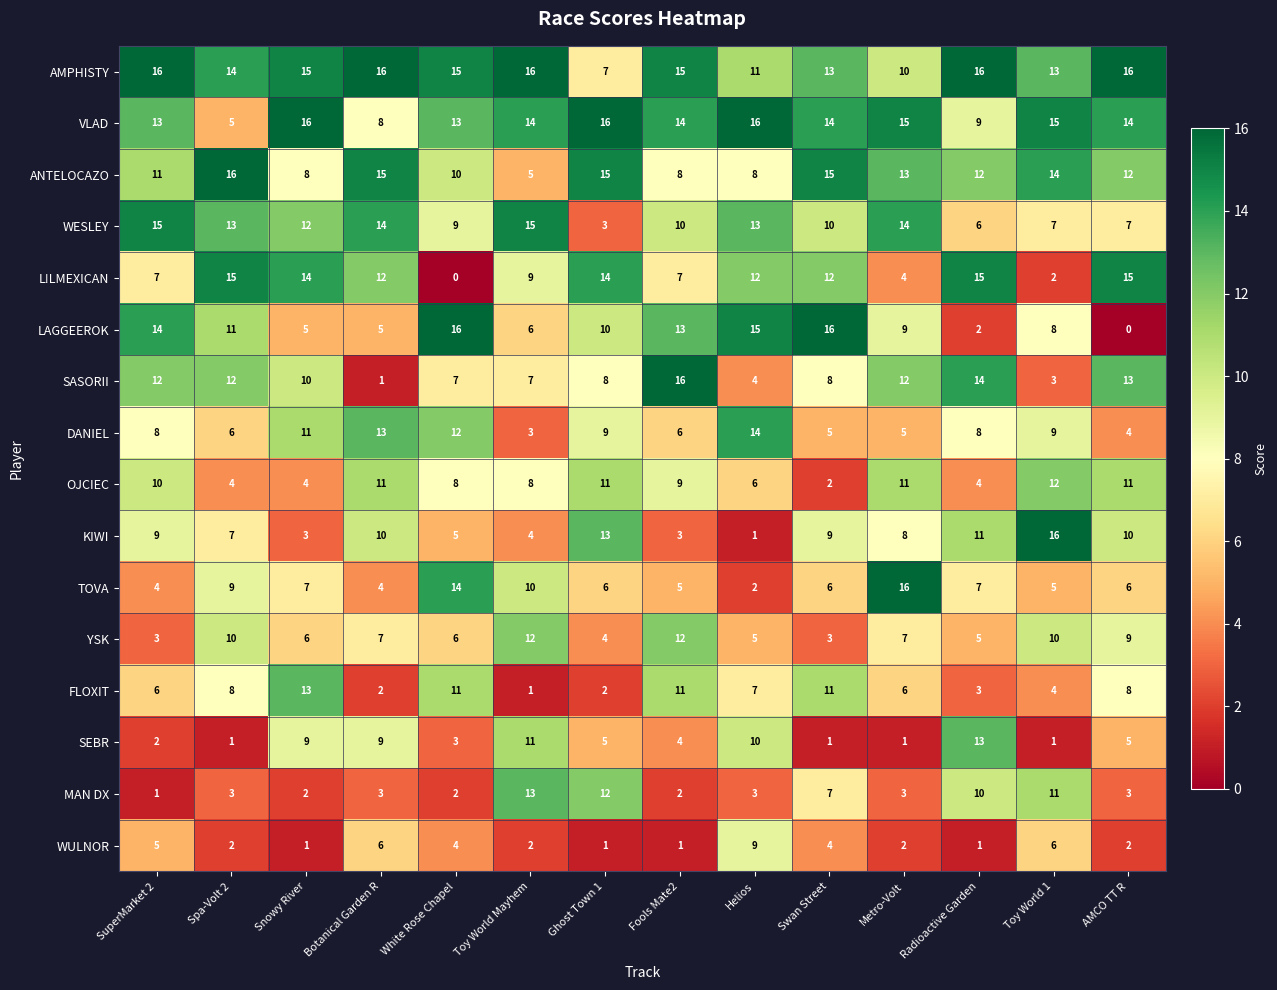

What is the average value of the WULNOR series?

3